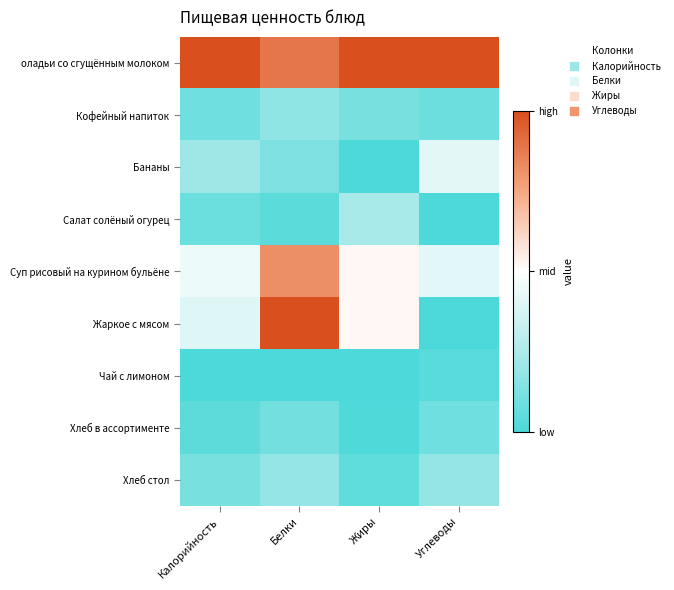

Reading left to right, transcribe all the data shown in this chart.

оладьи со сгущённым молоком: Калорийность=1.0	Белки=0.9	Жиры=1.0	Углеводы=1.0
Кофейный напиток: Калорийность=0.1	Белки=0.2	Жиры=0.1	Углеводы=0.1
Бананы: Калорийность=0.2	Белки=0.1	Жиры=0.0	Углеводы=0.4
Салат солёный огурец: Калорийность=0.1	Белки=0.0	Жиры=0.2	Углеводы=0.0
Суп рисовый на курином бульёне: Калорийность=0.4	Белки=0.8	Жиры=0.5	Углеводы=0.4
Жаркое с мясом: Калорийность=0.4	Белки=1.0	Жиры=0.5	Углеводы=0.0
Чай с лимоном: Калорийность=0.0	Белки=0.0	Жиры=0.0	Углеводы=0.0
Хлеб в ассортименте: Калорийность=0.0	Белки=0.1	Жиры=0.0	Углеводы=0.1
Хлеб стол: Калорийность=0.1	Белки=0.2	Жиры=0.0	Углеводы=0.2